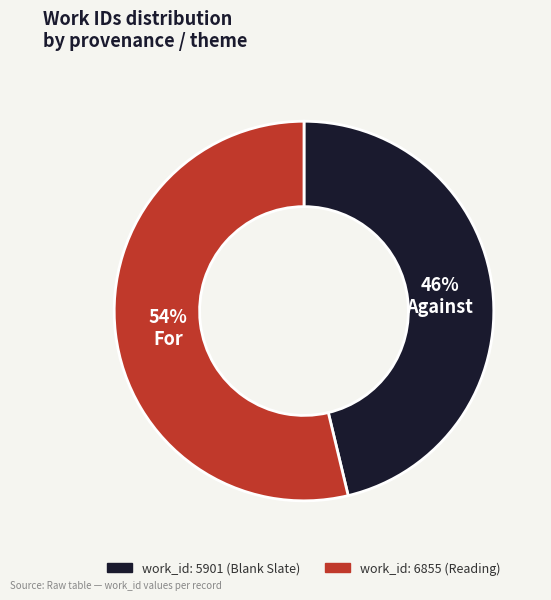

Does any single category account for the majority?

Yes